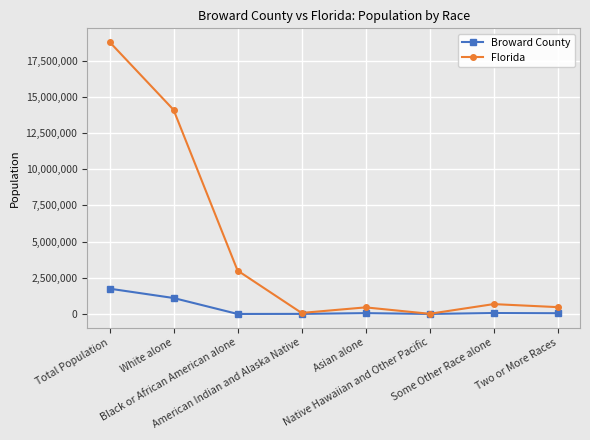

What is the difference between the maximum and minimum values in the Broward County series?

1747547